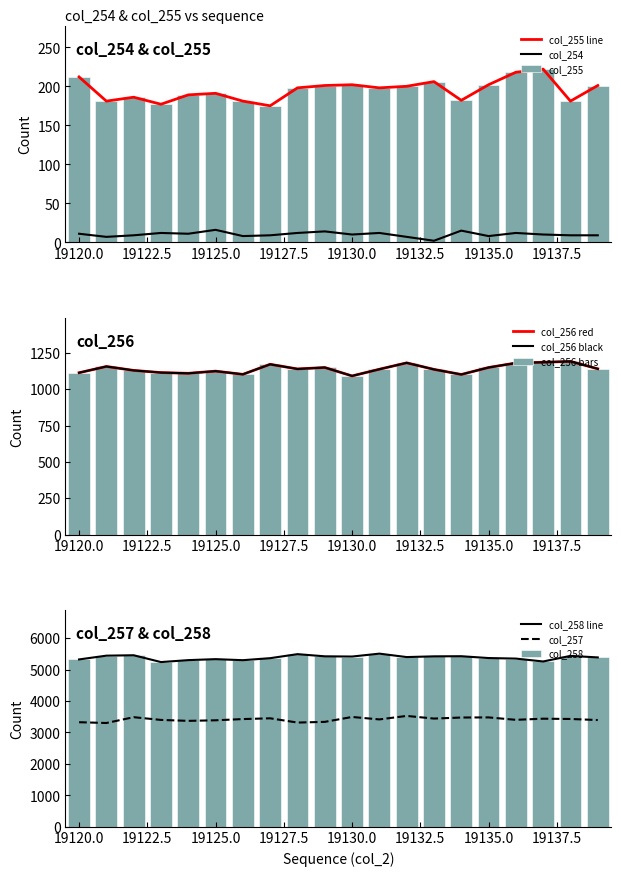

The col_254 series shows 9 at 19122. True or false?

True